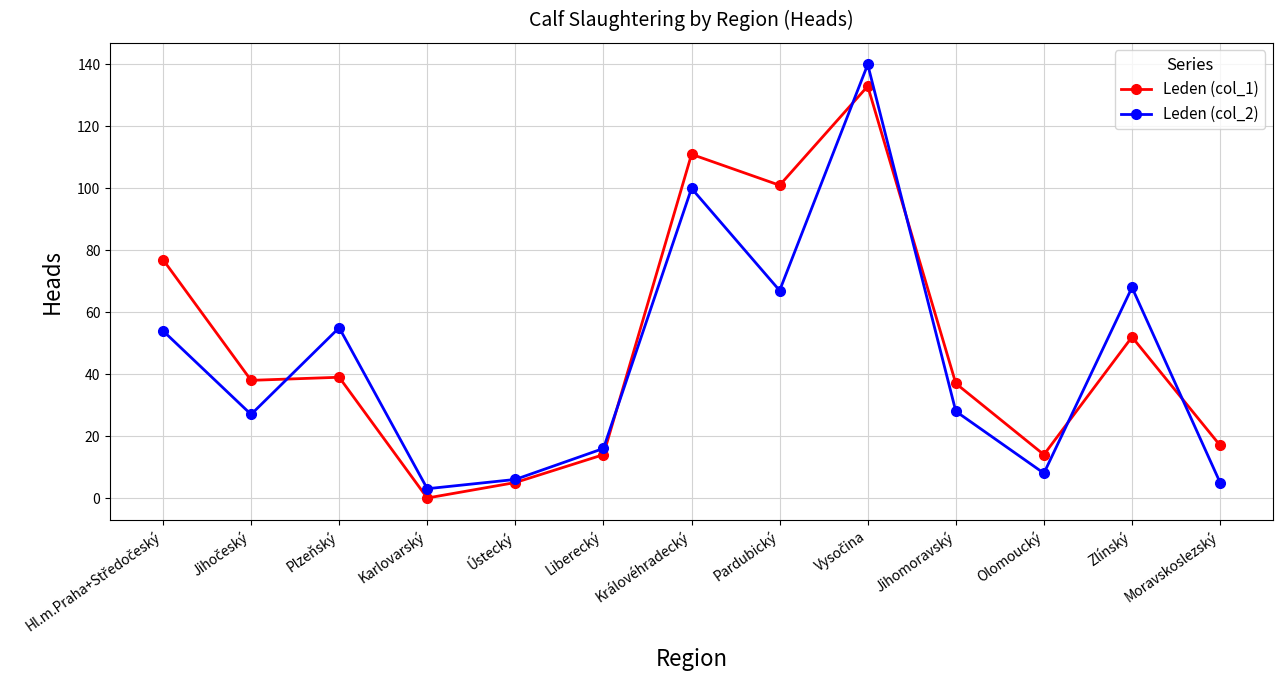

Between Ústecký and Pardubický, which series saw the biggest shift?

Leden (col_1)